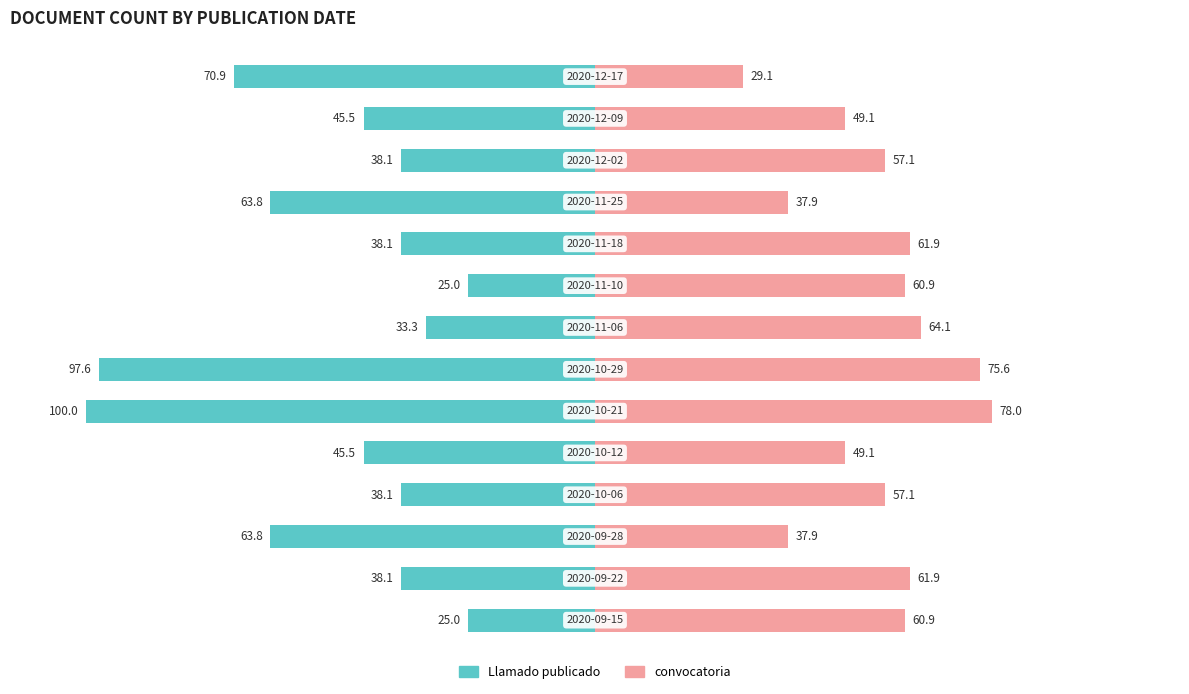

Reading left to right, extract all data points from this chart.

Llamado publicado: 0=-70.9	1=-45.5	2=-38.1	3=-63.8	4=-38.1	5=-25.0	6=-33.3	7=-97.6	8=-100.0	9=-45.5	10=-38.1	11=-63.8	12=-38.1	13=-25.0
convocatoria: 0=29.1	1=49.1	2=57.1	3=37.9	4=61.9	5=60.9	6=64.1	7=75.6	8=78.0	9=49.1	10=57.1	11=37.9	12=61.9	13=60.9